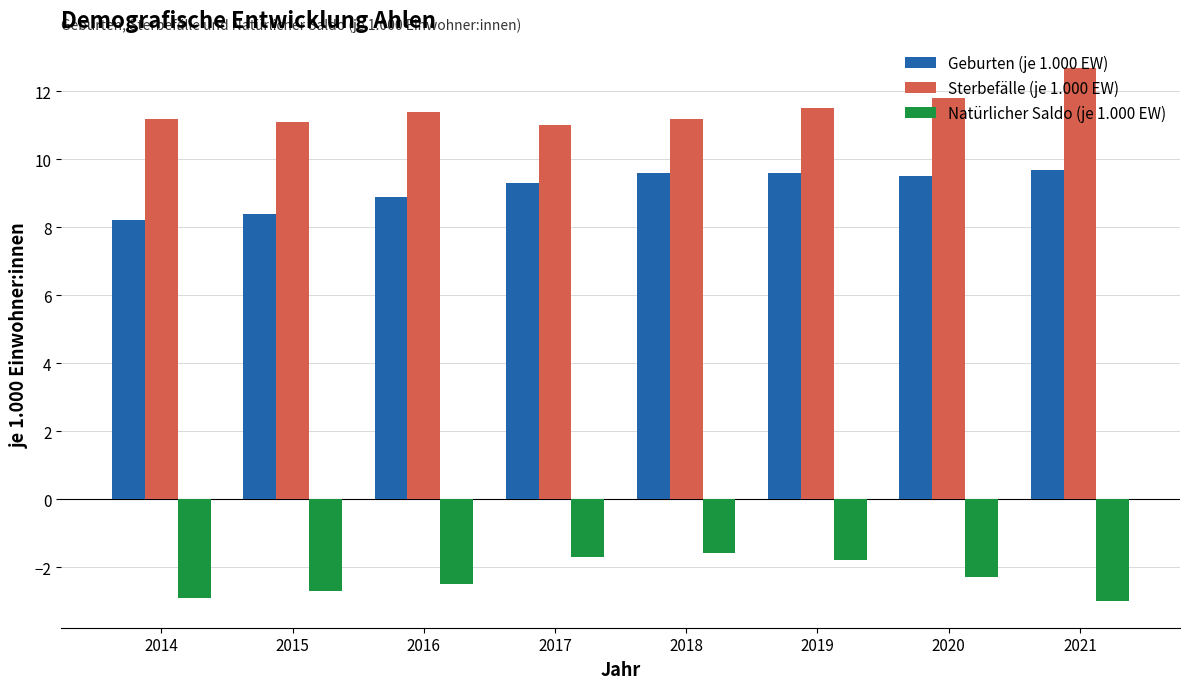

What is the value of the Geburten (je 1.000 EW) bar at the 3rd from the left?

8.9